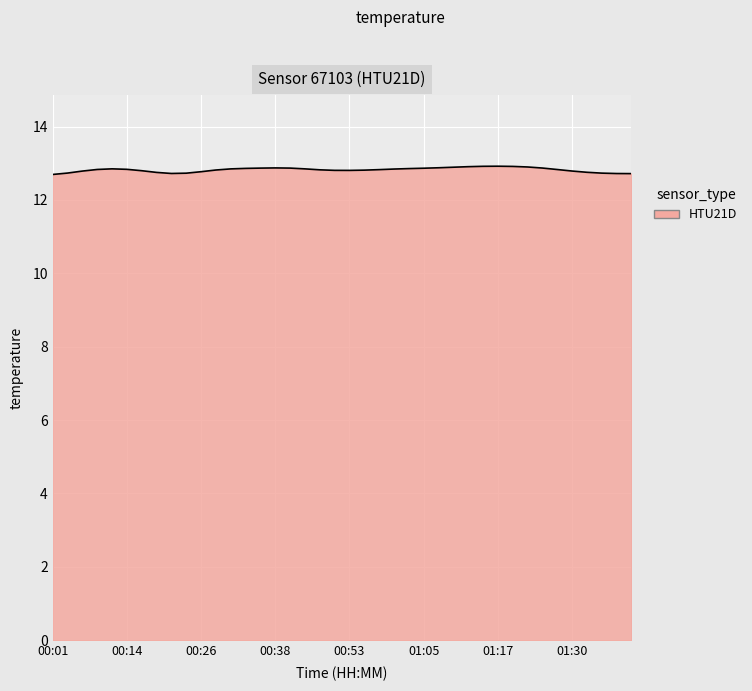

What is the greatest value displayed?

12.9